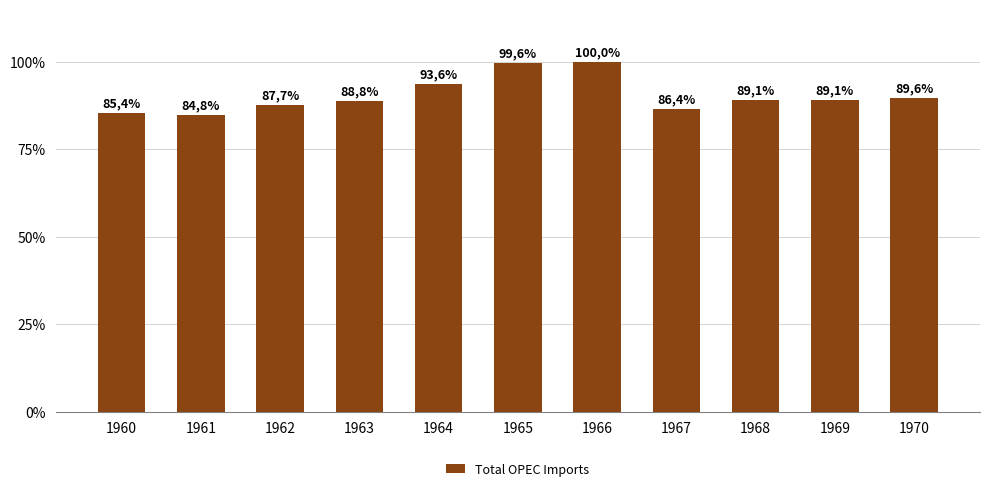

Does the chart contain any negative values?

No